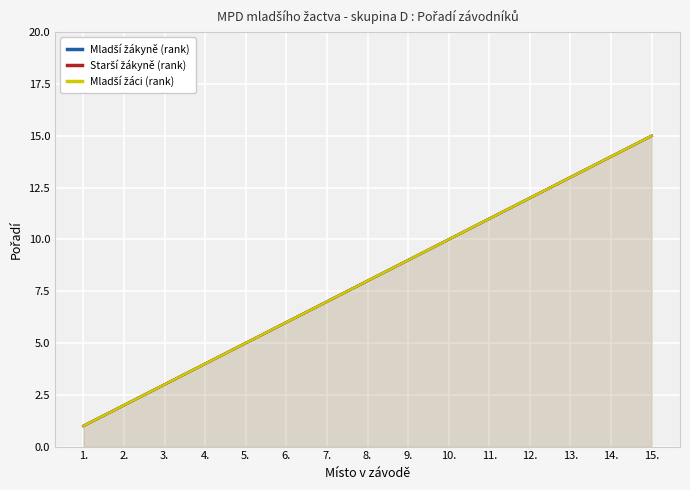

How many lines are shown in the chart?

3